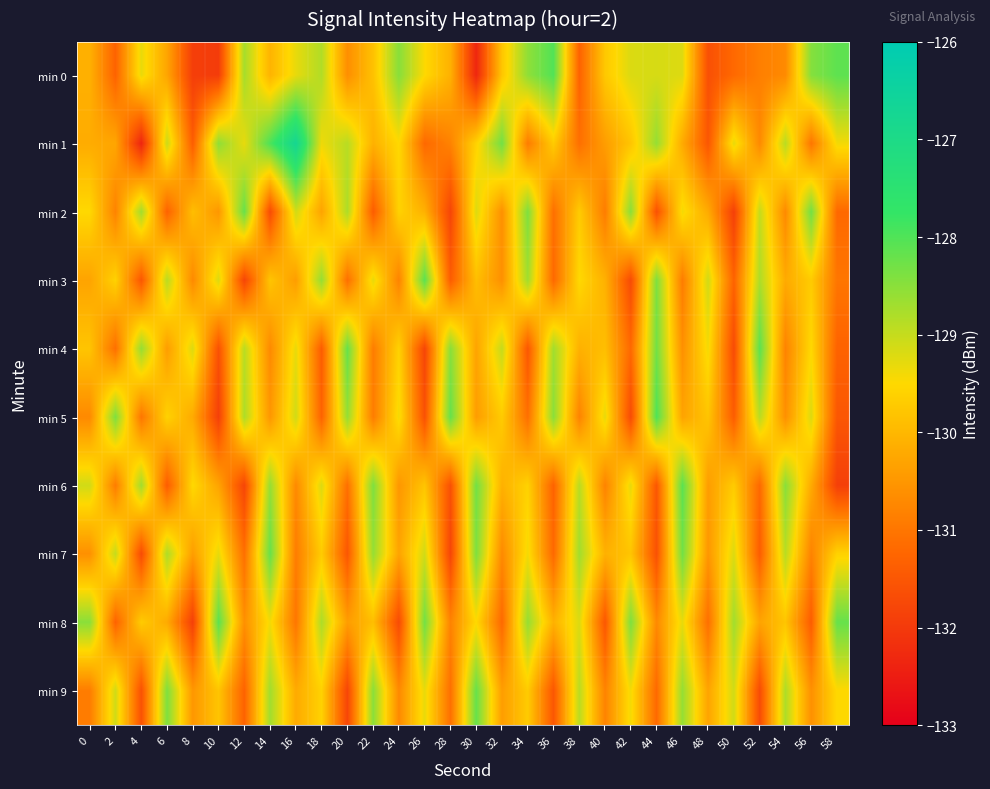

Rank the series by their maximum value, from highest to lowest.

min 1, min 5, min 0, min 3, min 4, min 6, min 8, min 2, min 7, min 9